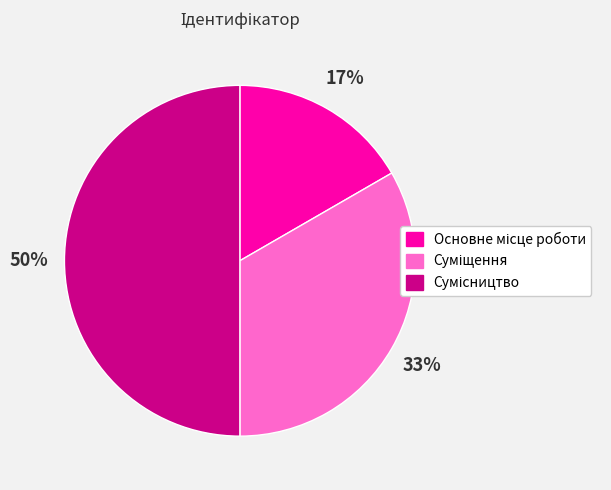

How many segments does this pie chart have?

3